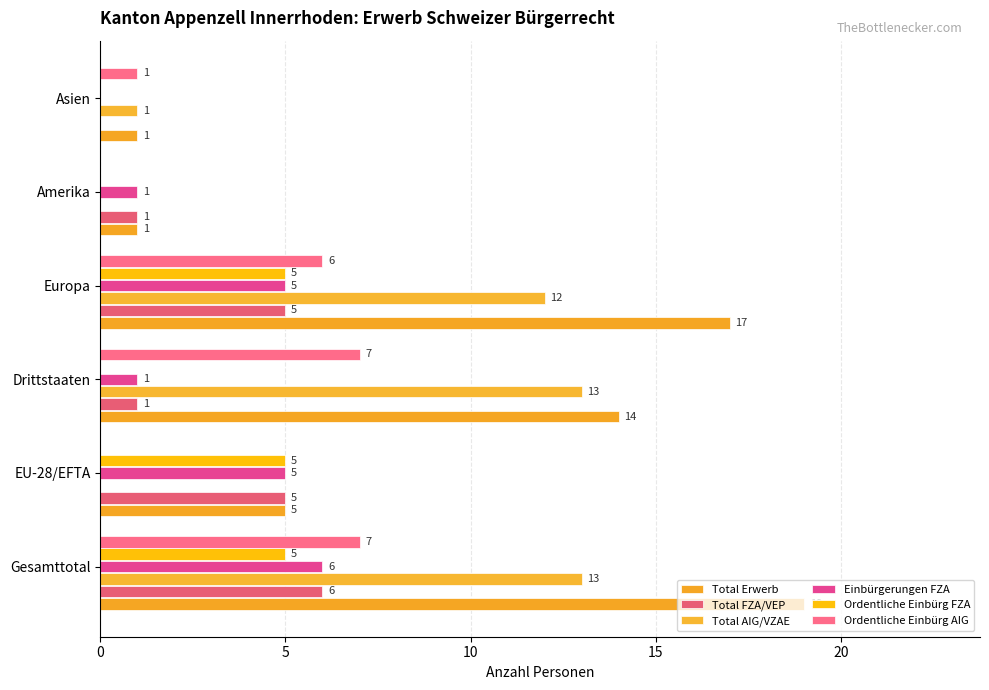

Count the number of categories in the chart.

6